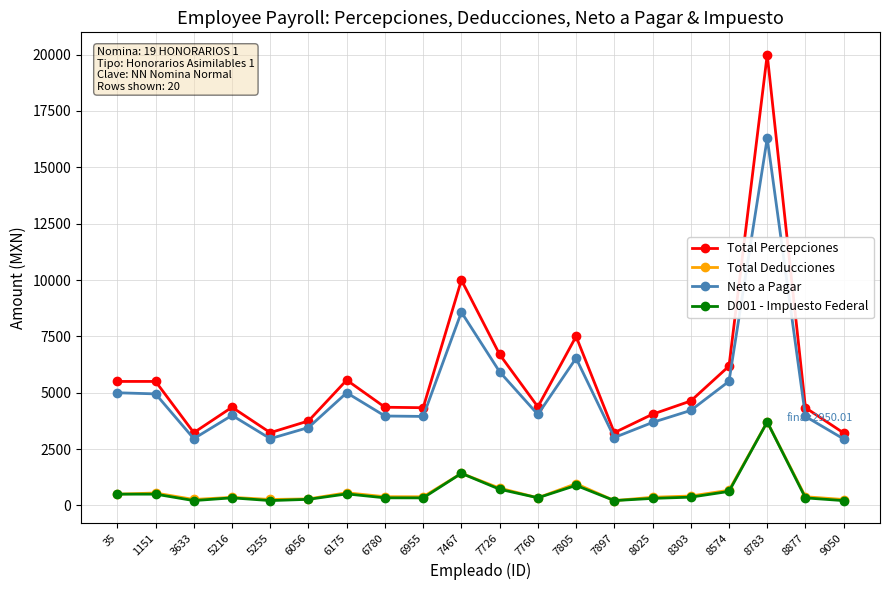

Which series changed the most between 35 and 7467?

Total Percepciones